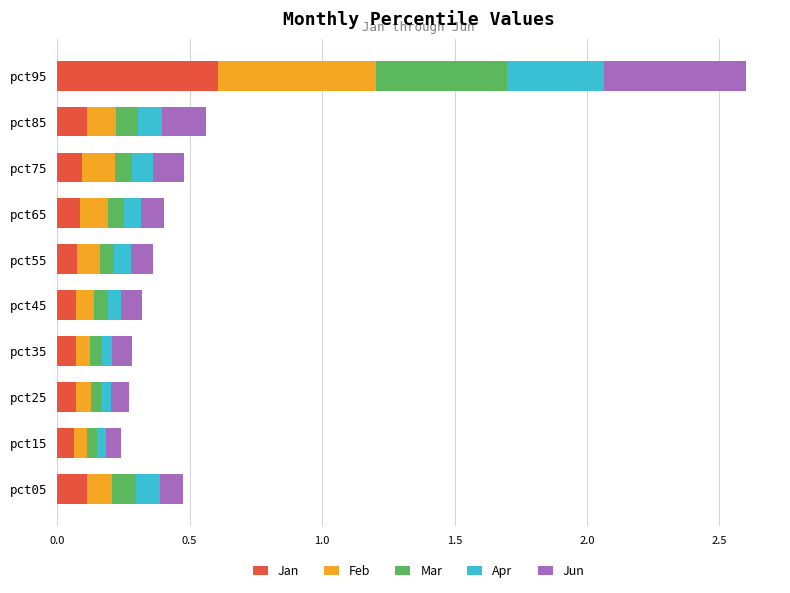

What is the highest value of the Jan series?

0.6